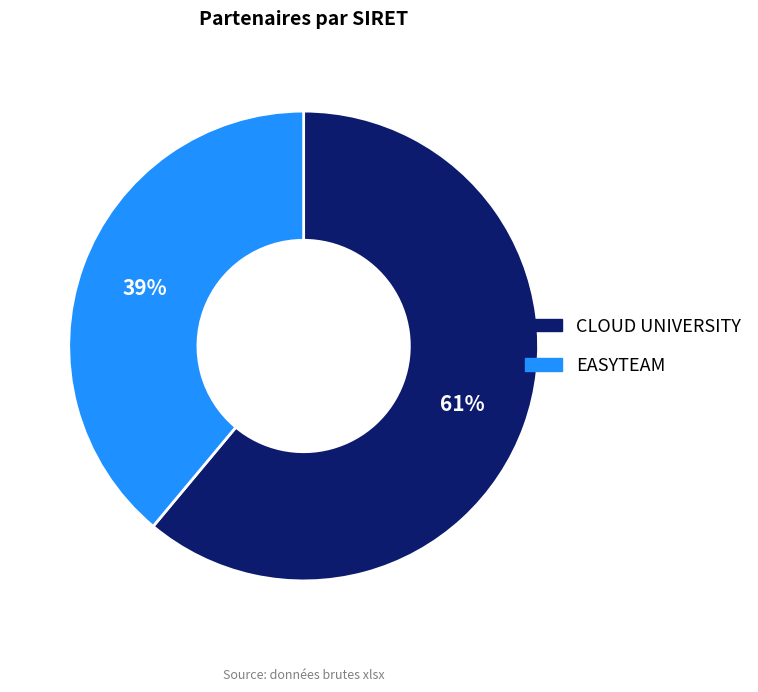

To the nearest percent, what percentage of the pie is EASYTEAM?

39%